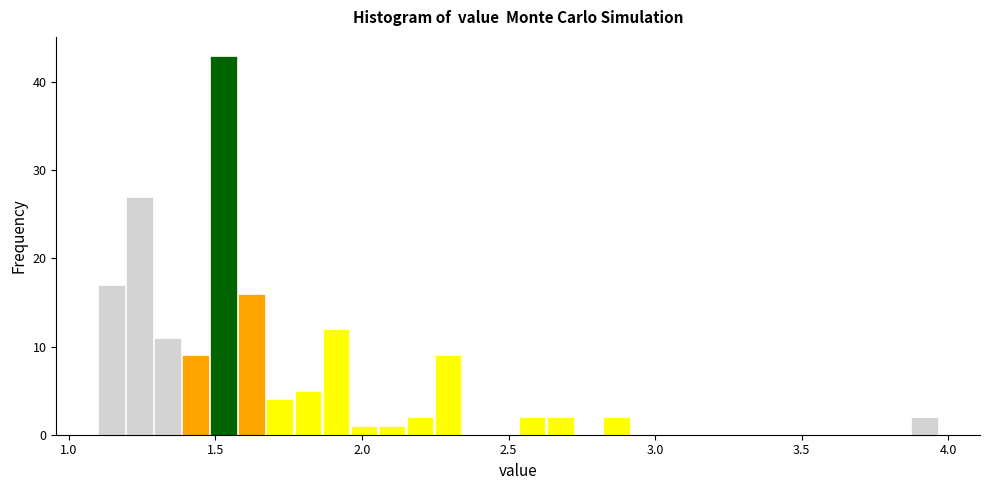

Around what value on the x-axis is the tallest bar? Give the approximate position of its centre, as read against the axis.

1.55